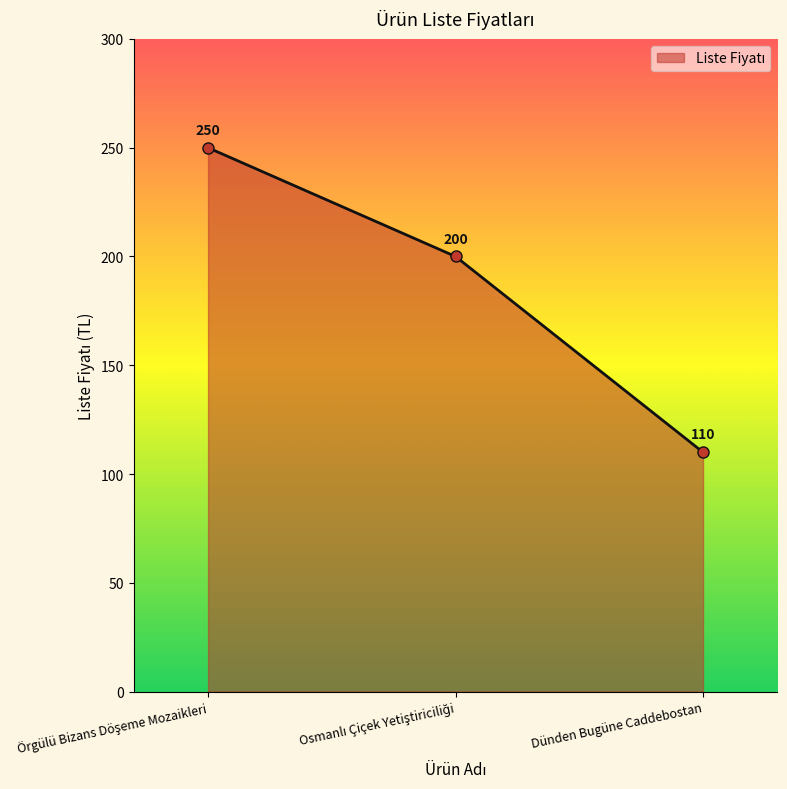

What is the sum of all values?

560